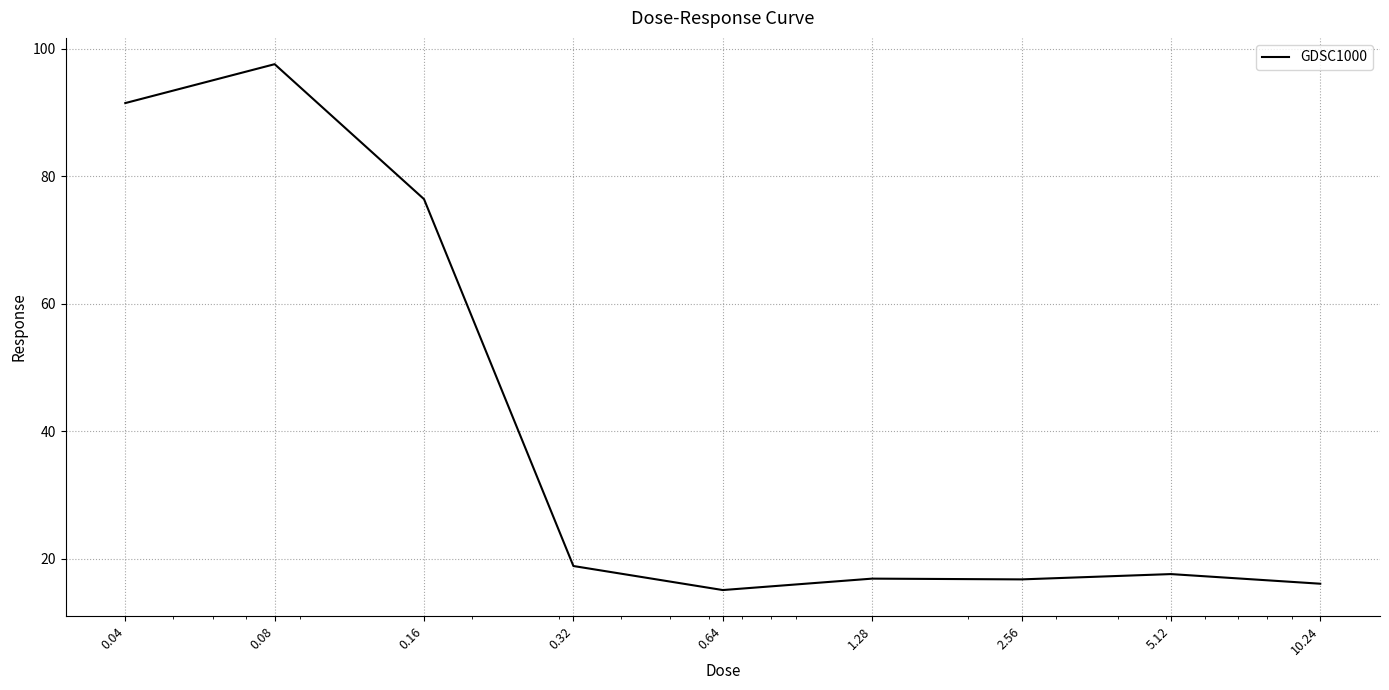

What is the minimum value shown in the chart?

15.1